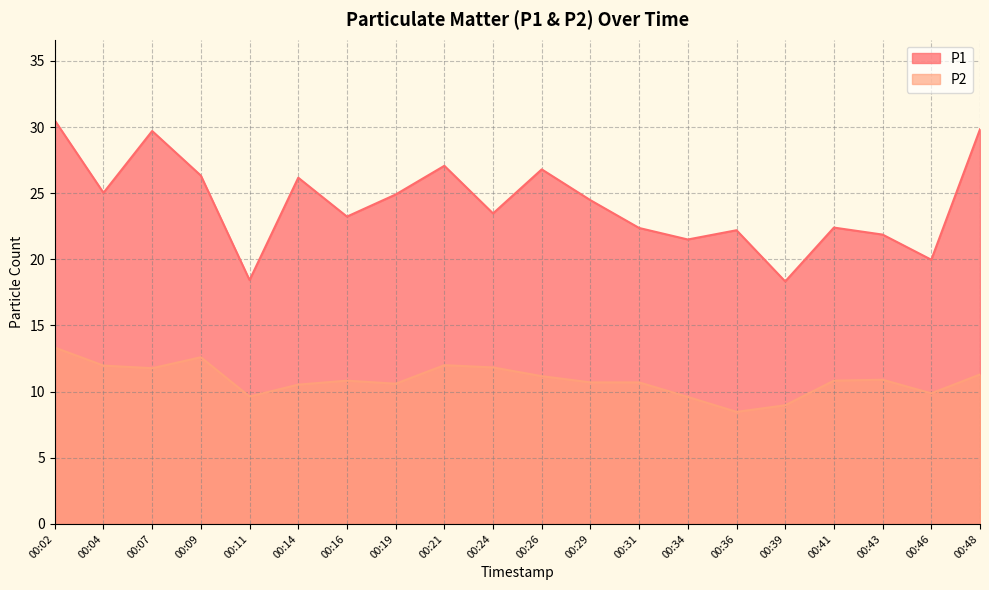

How many values in the P1 series exceed 24?

10